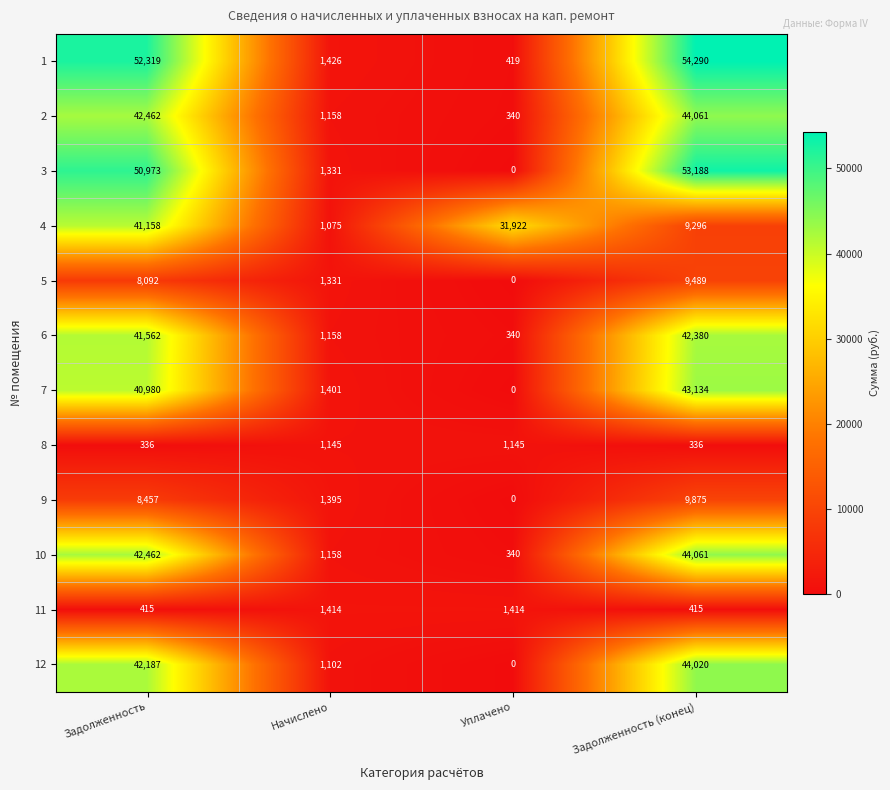

At how many categories does at least one series exceed 41688?

2